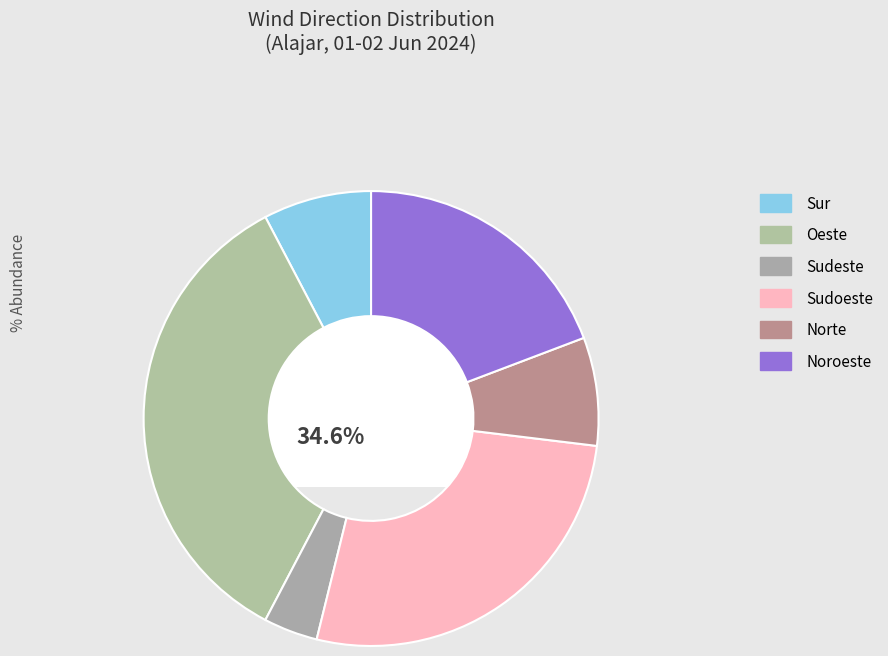

Which category has the smallest portion of the pie?

Sudeste